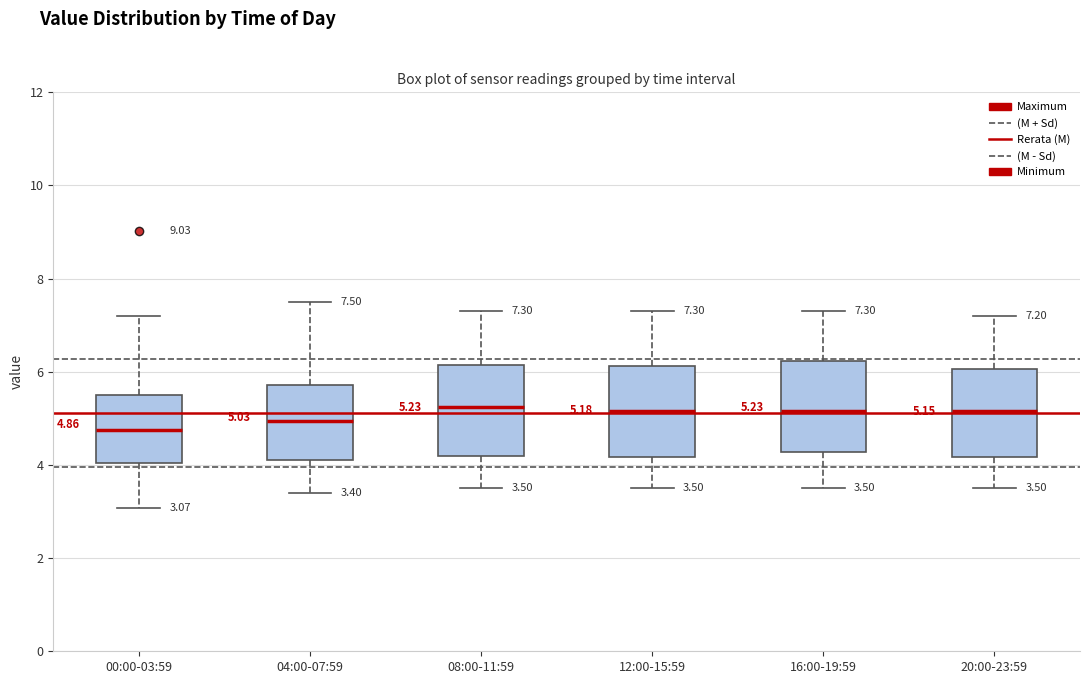

Which box's median line is the lowest?

00:00-03:59